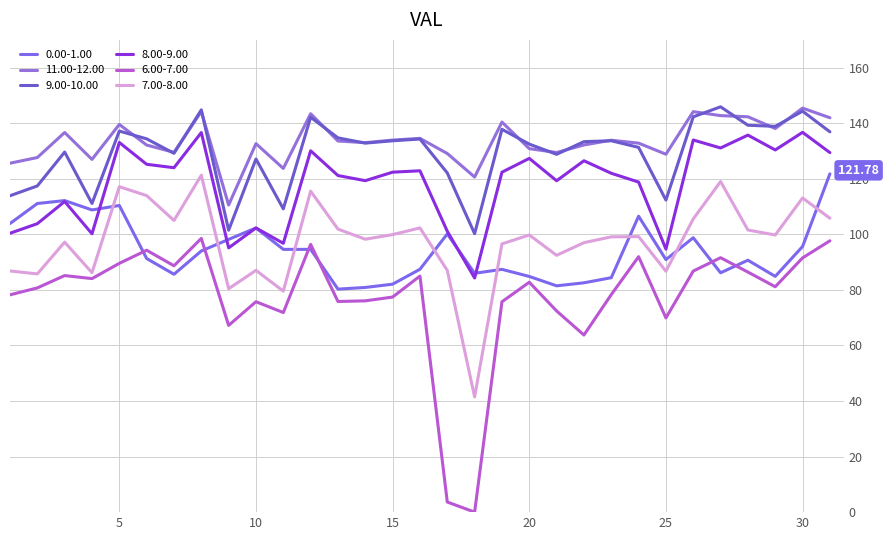

Does the chart have visible grid lines?

Yes